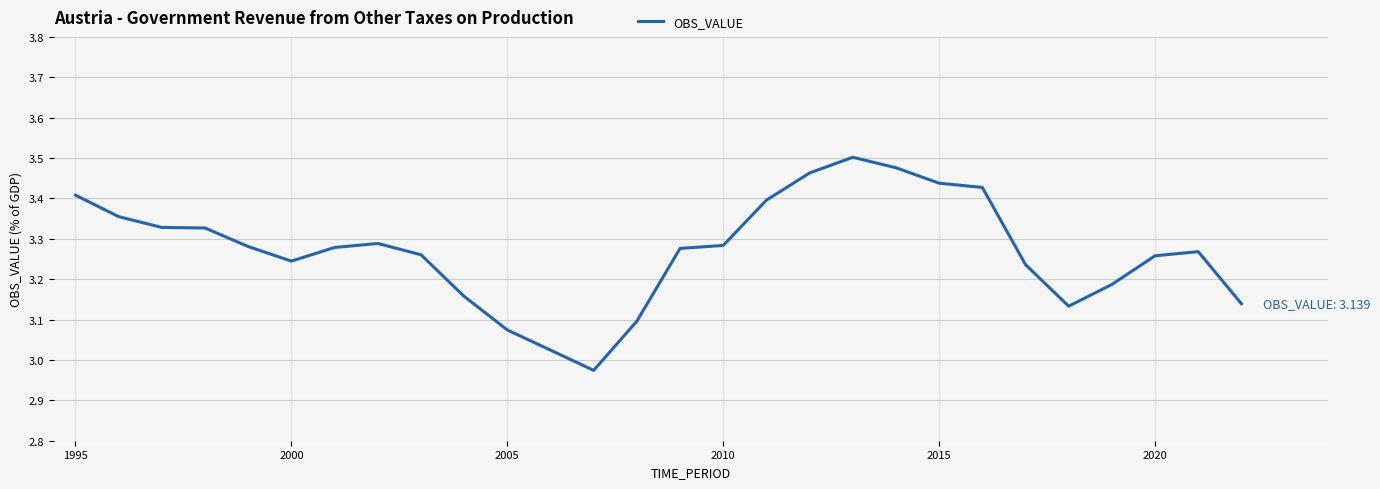

What is the difference between the maximum and minimum values?

0.5